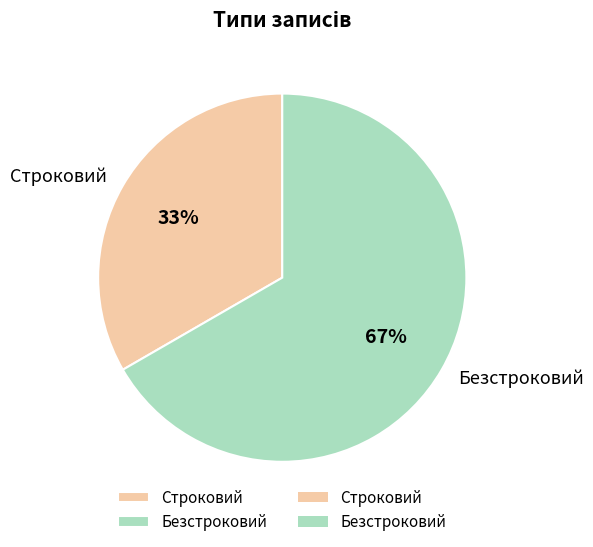

Does any single category account for the majority?

Yes